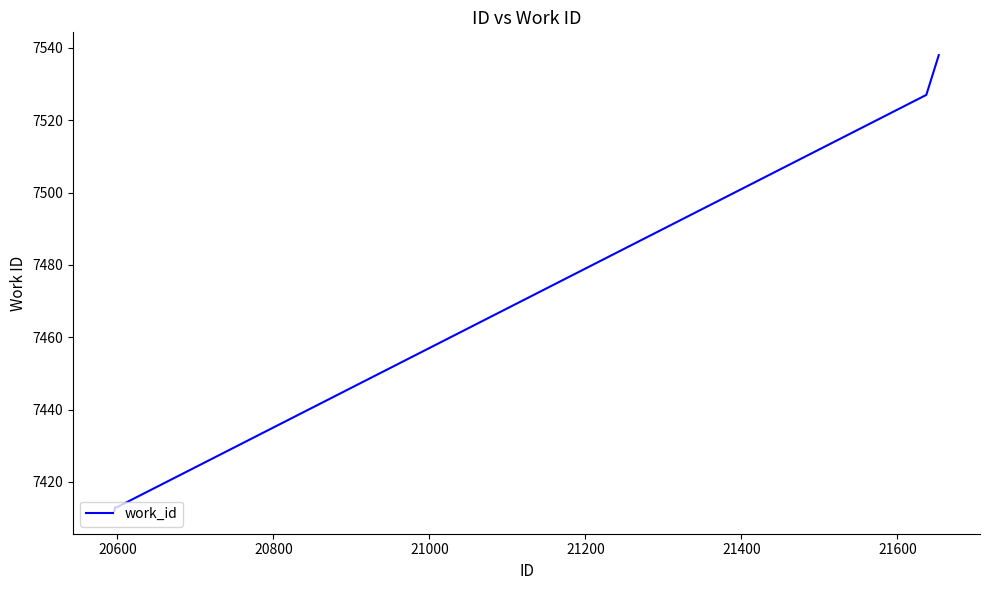

What is the average value?

7453